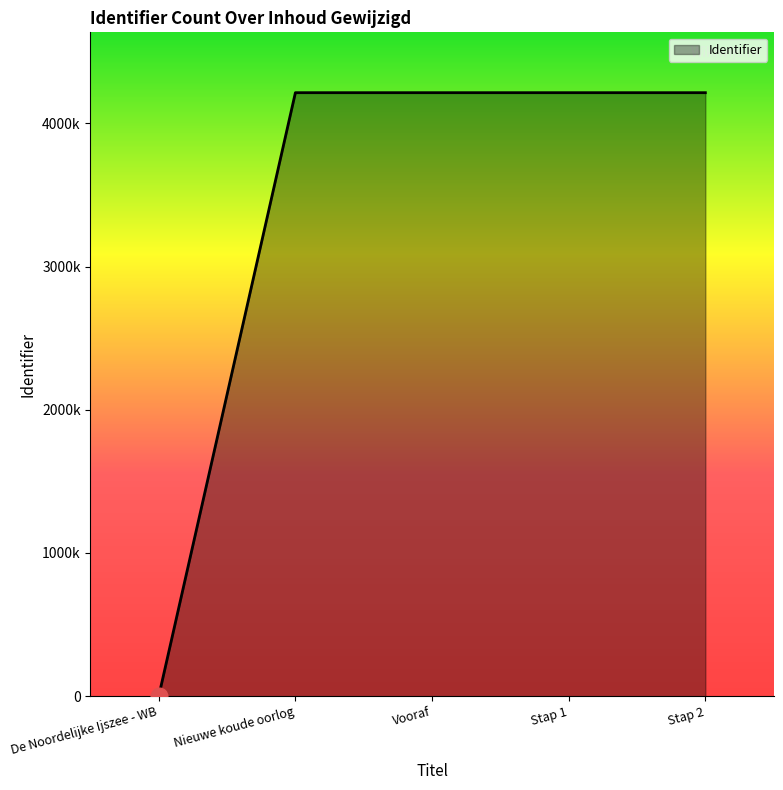

Reading right to left, list all the values displayed in this chart.

4213587	4213584	4213582	4213581	0